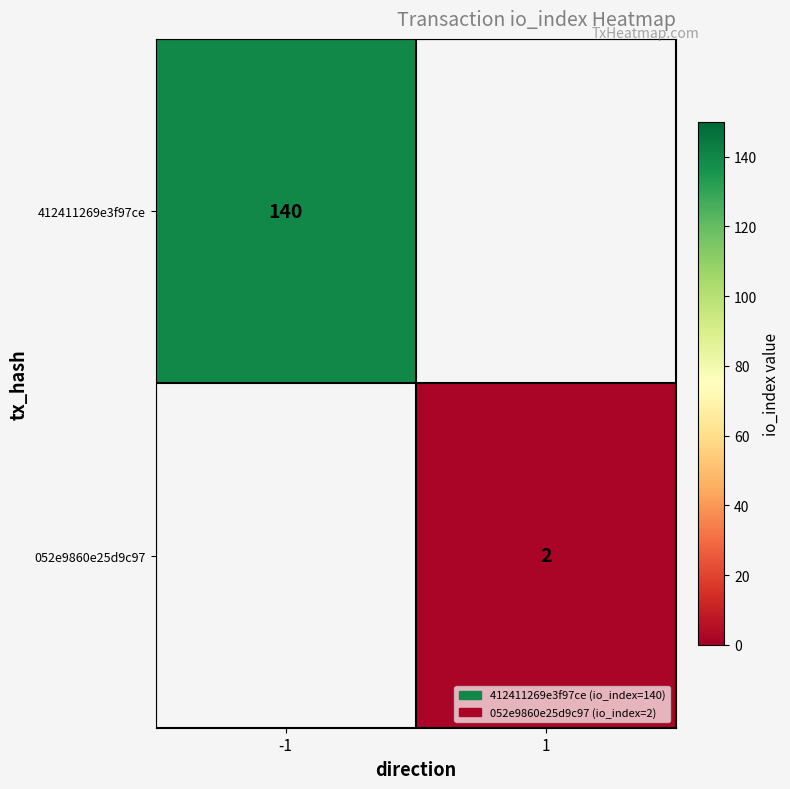

The value of 052e9860e25d9c97 at 1 is 2. True or false?

True